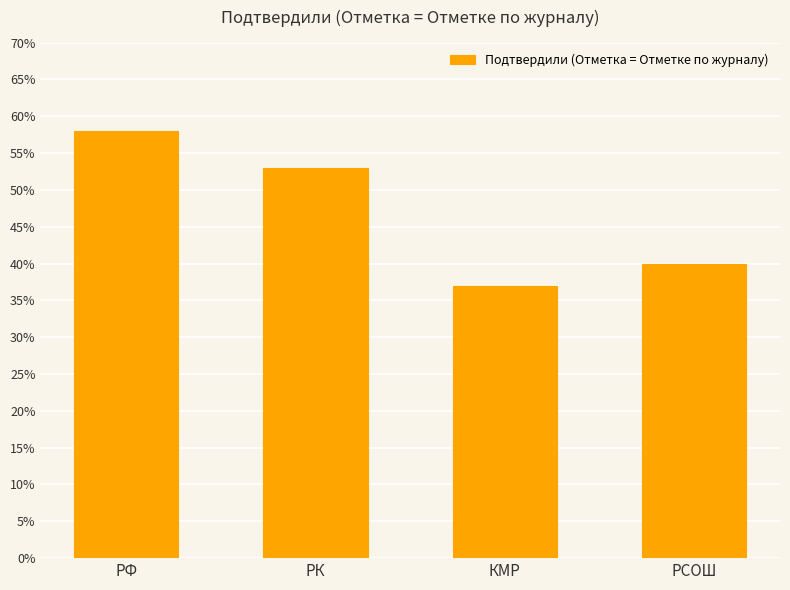

What is the difference between the second highest and second lowest values?

13